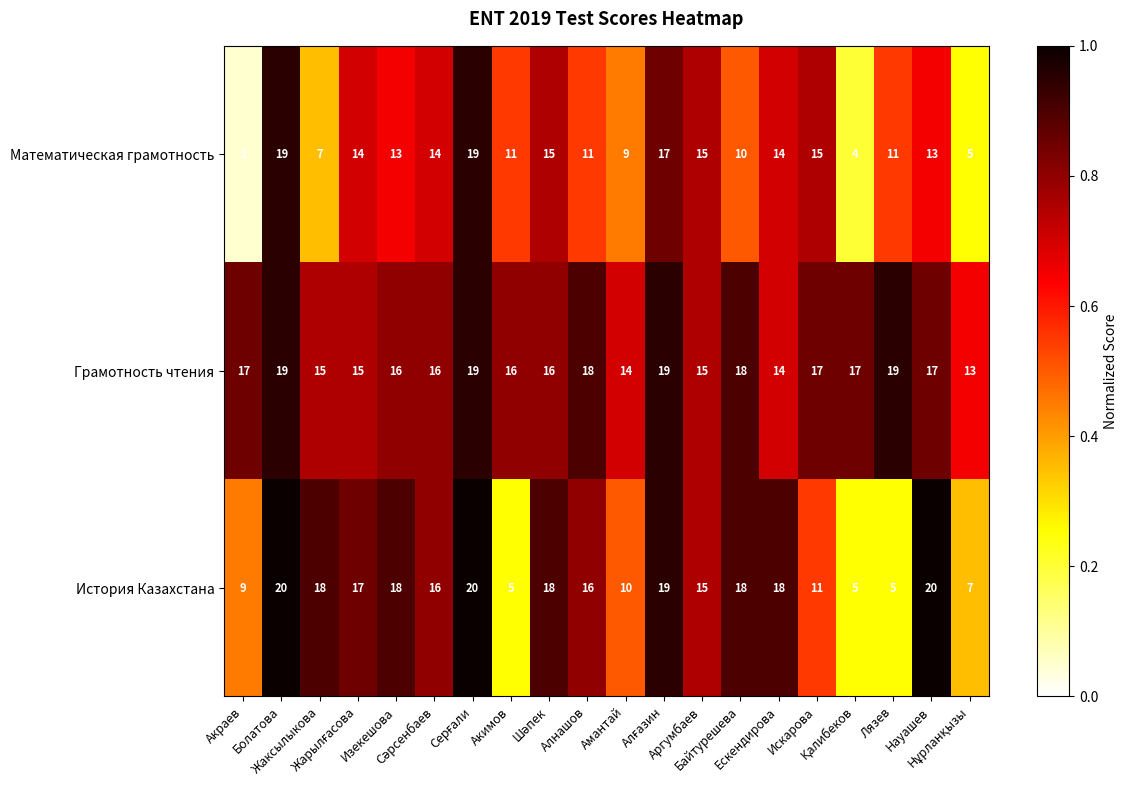

At how many categories does at least one series exceed 4?

20